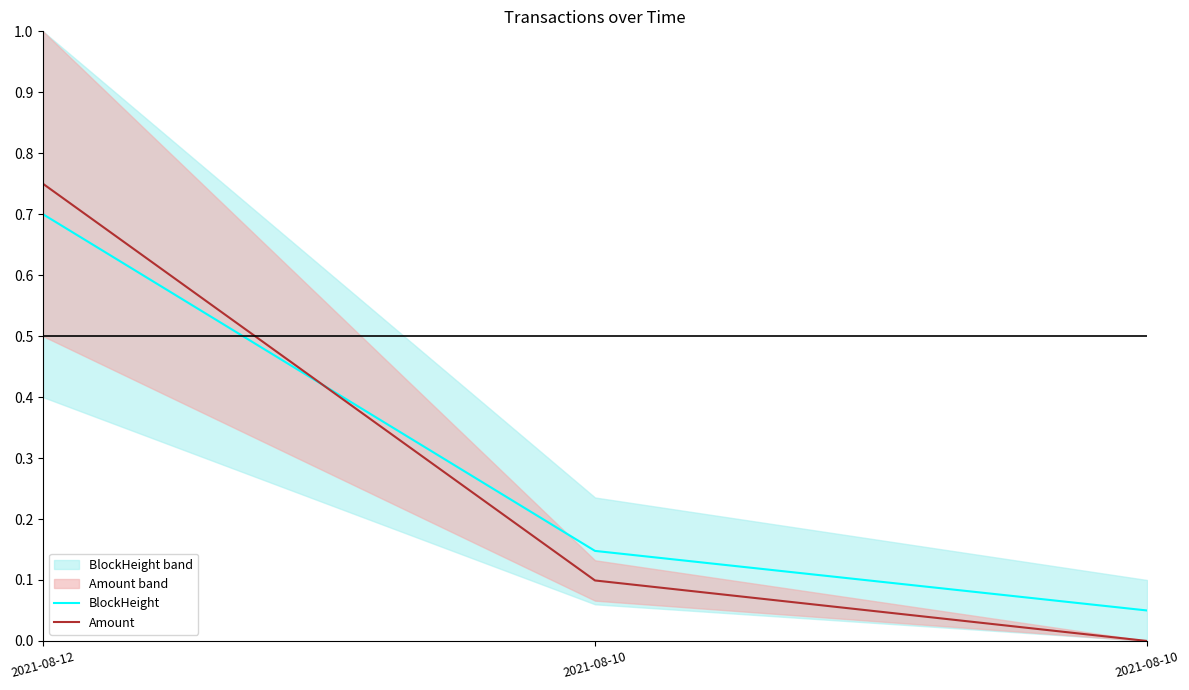

What is the lowest value of the BlockHeight series?

0.1